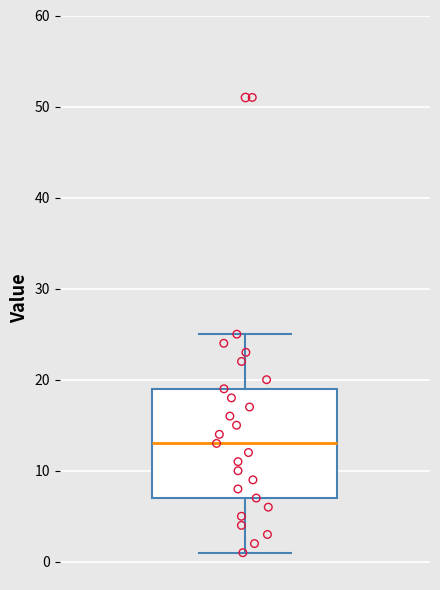

Read this box plot against the y-axis: the position of the median line, the range covered by the box, and the ends of both whiskers. The values are not printed on the chart, so give them approximately, as read against the axis.

median 13, box 7 to 19, whiskers 1 to 25